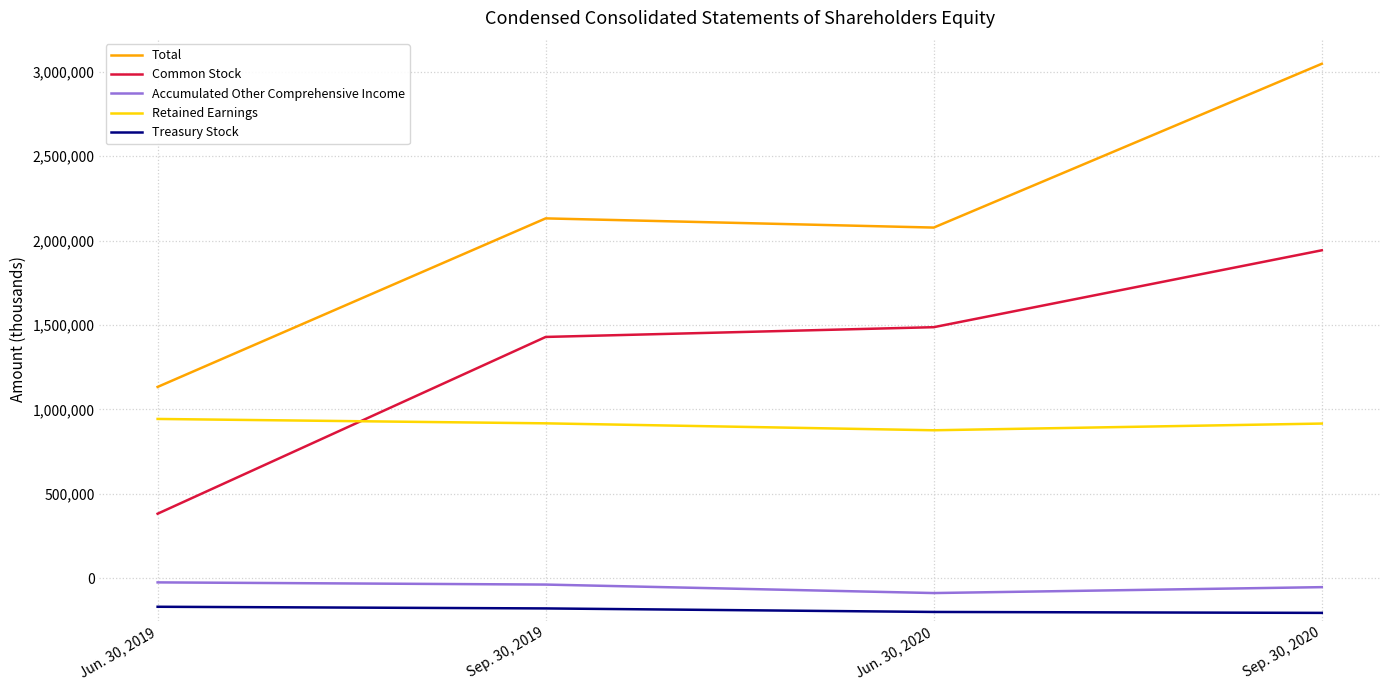

Rank the series by their maximum value, from highest to lowest.

Total, Common Stock, Retained Earnings, Accumulated Other Comprehensive Income, Treasury Stock